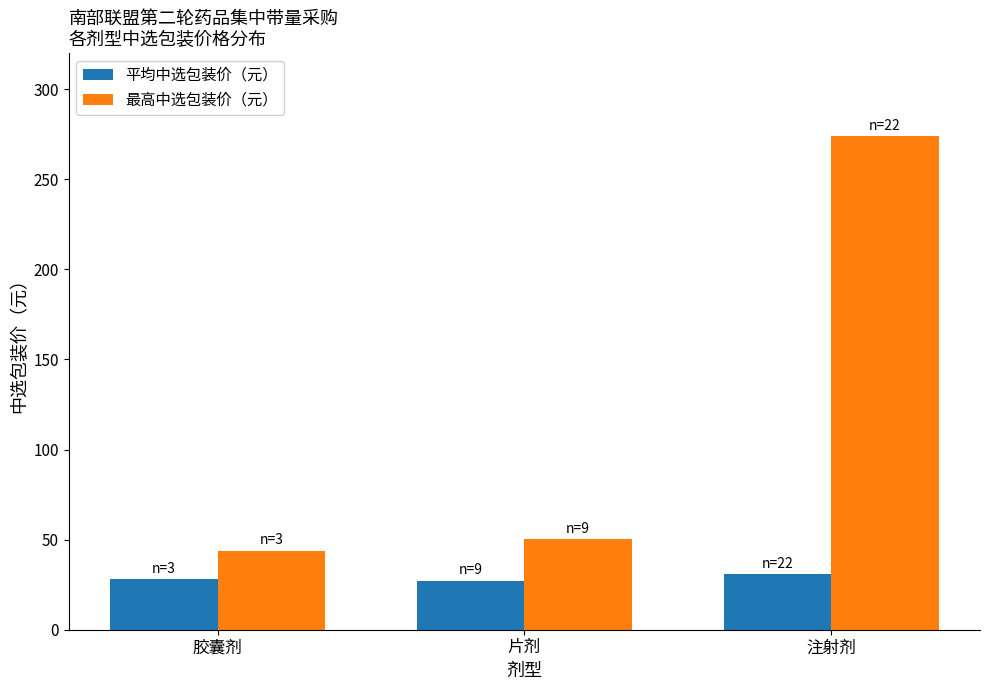

What is the minimum value shown in the chart?

27.3